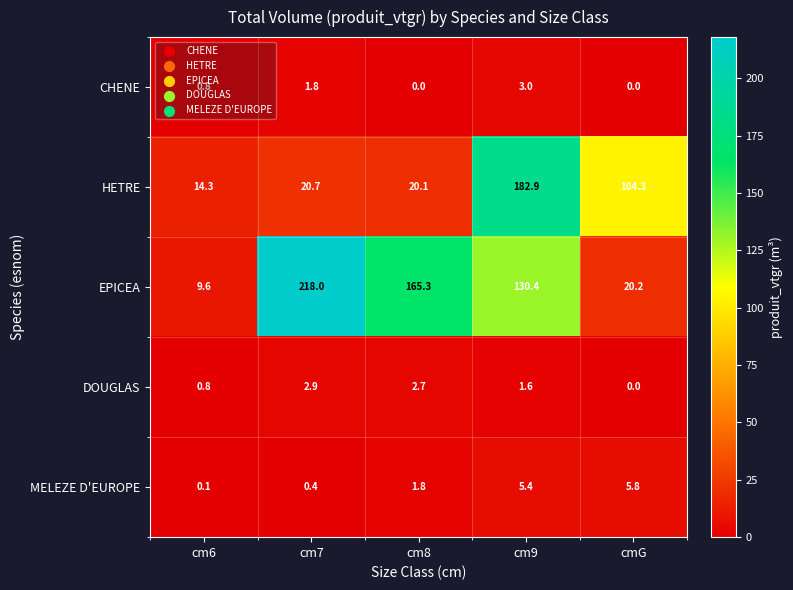

Which series has the largest total across all categories?

EPICEA